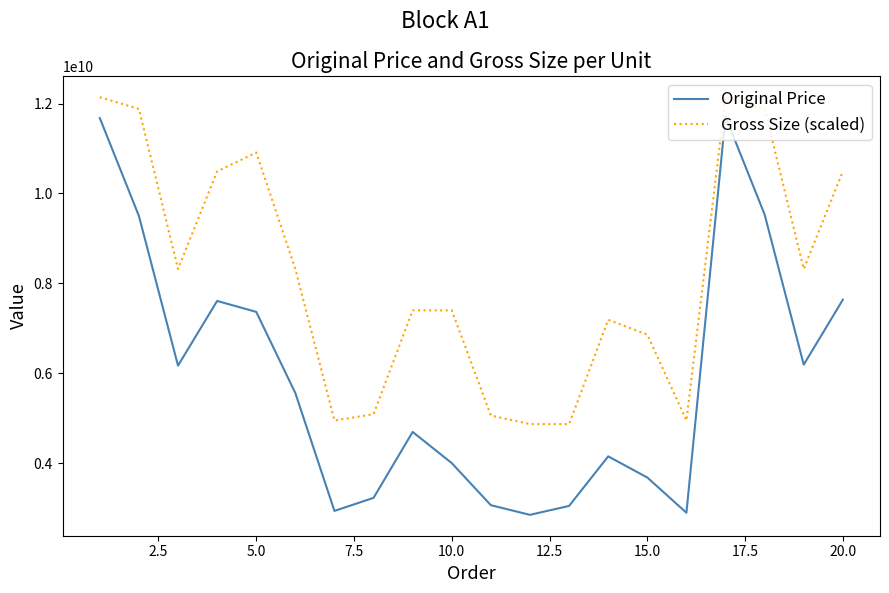

True or false: Gross Size (scaled) and Original Price cross at least once.

False